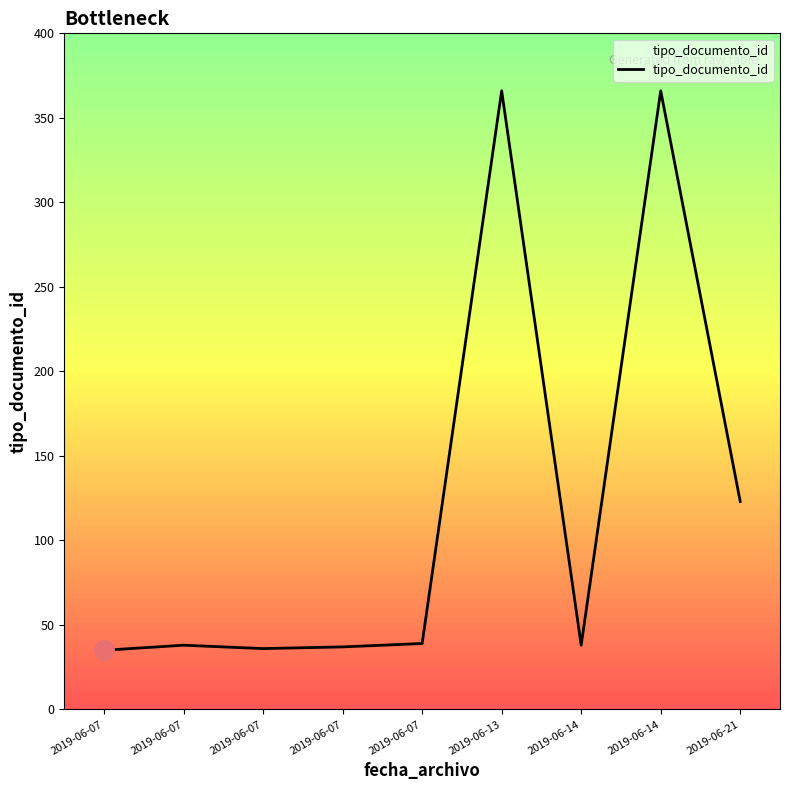

Approximately how many times larger is the value at 2019-06-14 compared to 2019-06-14?

9.6